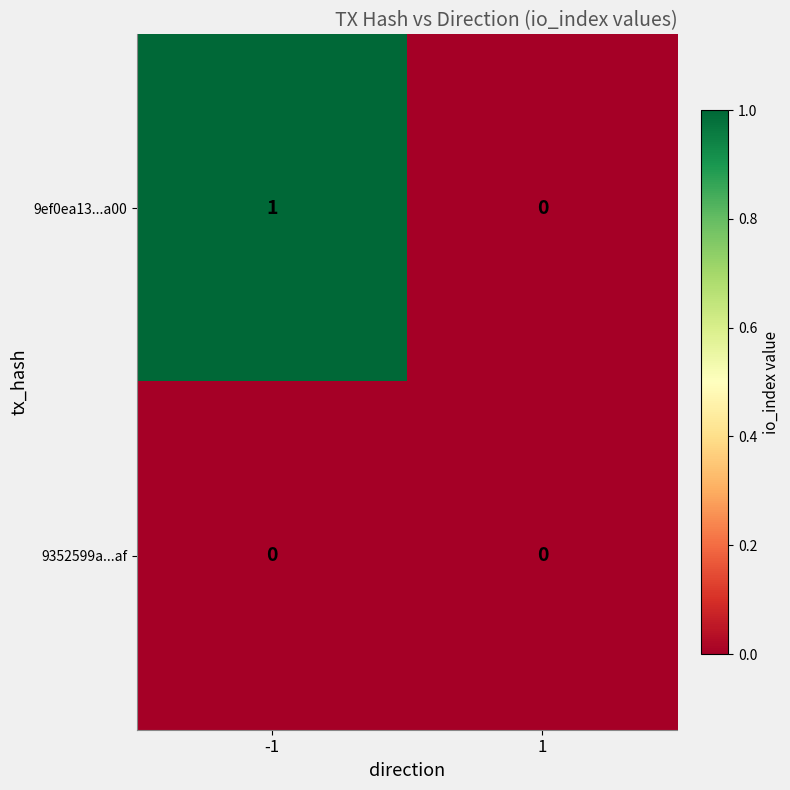

What is the spread (max minus min) of values at -1?

1